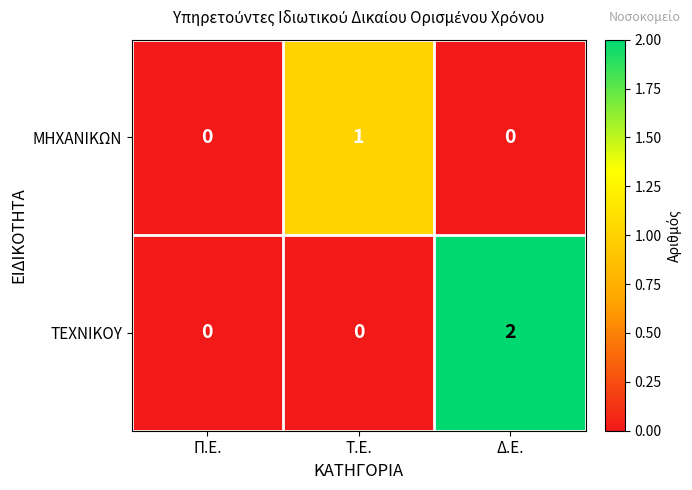

True or false: ΜΗΧΑΝΙΚΩΝ has a value of 1 at Τ.Ε..

True